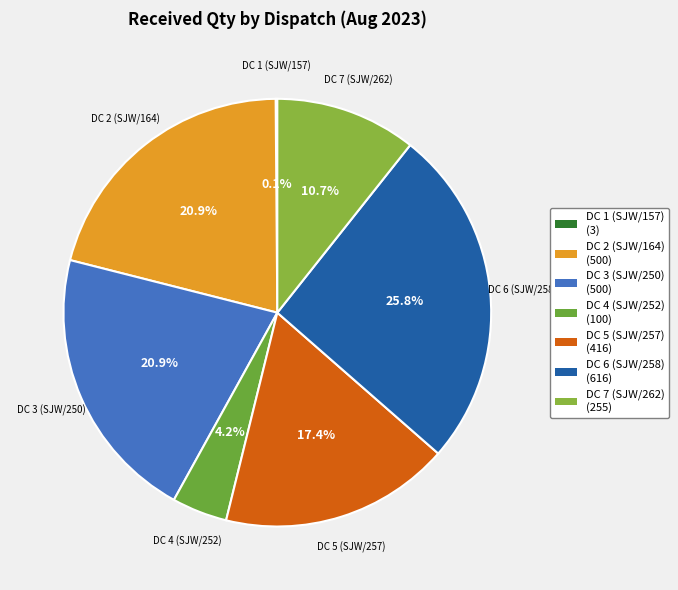

Does any single category account for the majority?

No